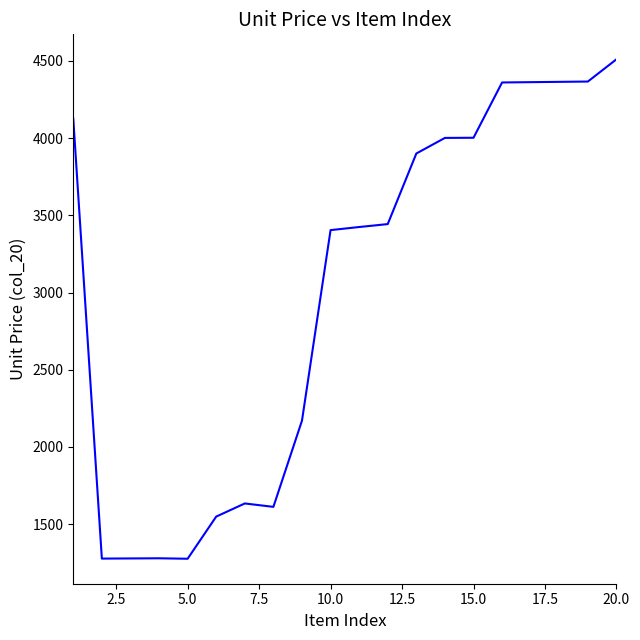

What is the smallest value displayed?

1276